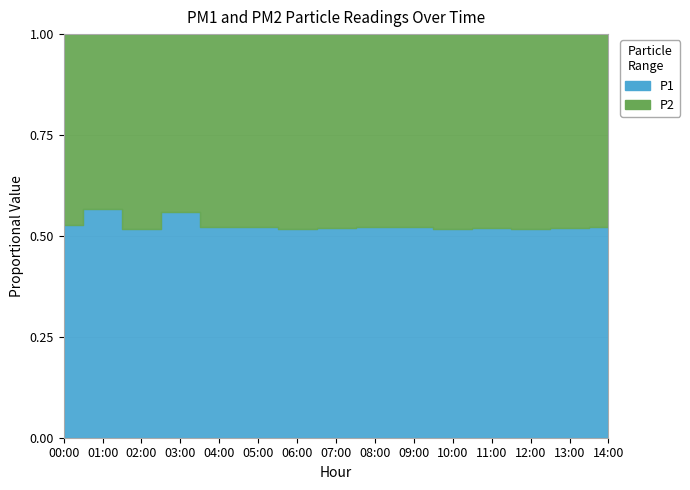

Reading left to right, list all the values displayed in this chart.

P1: 5.0	6.1	4.6	5.6	4.8	5.0	4.7	5.2	4.7	4.9	4.3	5.0	4.5	5.0	6.2
P2: 4.5	4.6	4.3	4.4	4.3	4.5	4.4	4.8	4.3	4.5	4.0	4.6	4.2	4.6	5.7